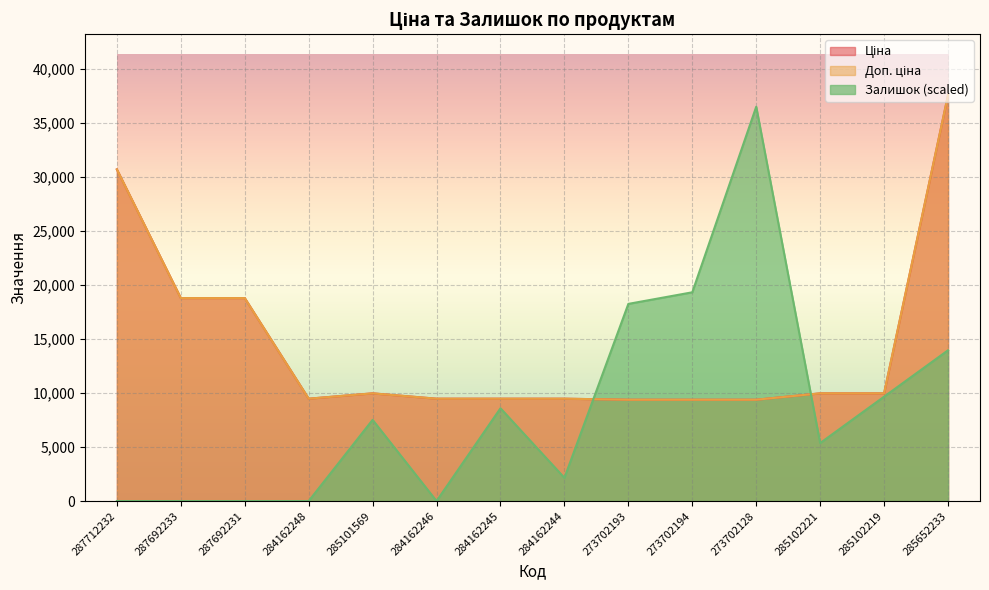

What is the label of the 12th point from the left?

285102221